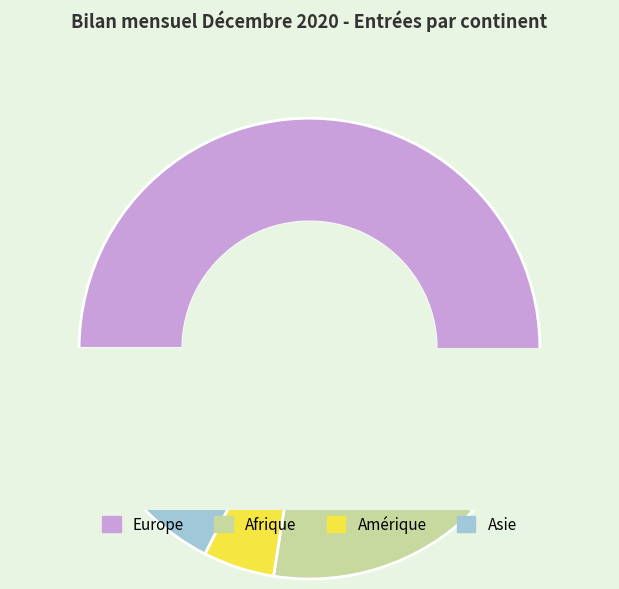

To the nearest percent, what is the average slice percentage?

25%